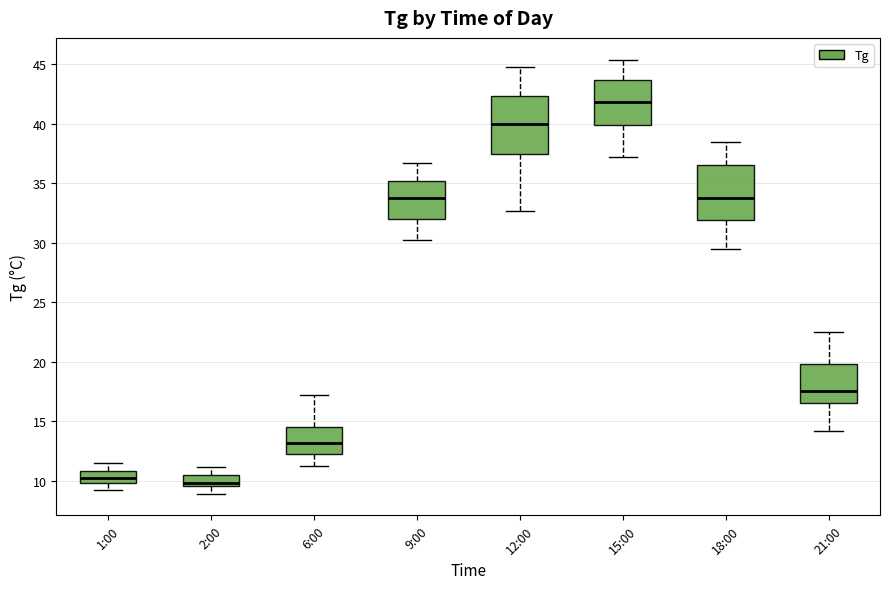

Reading left to right, read every box against the y-axis: the position of its median line, the range the box covers, and the ends of its whiskers. The values are not printed on the chart, so give them approximately, as read against the axis.

1:00: median 10.0 (inside the box), box 10.0 to 11.0, whiskers 9.0 to 11.5
2:00: median 10.0, box 9.5 to 10.5, whiskers 9.0 to 11.0
6:00: median 13.0, box 12.0 to 14.5, whiskers 11.0 to 17.0
9:00: median 34.0, box 32.0 to 35.0, whiskers 30.0 to 36.5
12:00: median 40.0, box 37.5 to 42.5, whiskers 32.5 to 45.0
15:00: median 42.0, box 40.0 to 43.5, whiskers 37.0 to 45.5
18:00: median 34.0, box 32.0 to 36.5, whiskers 29.5 to 38.5
21:00: median 17.5, box 16.5 to 20.0, whiskers 14.0 to 22.5